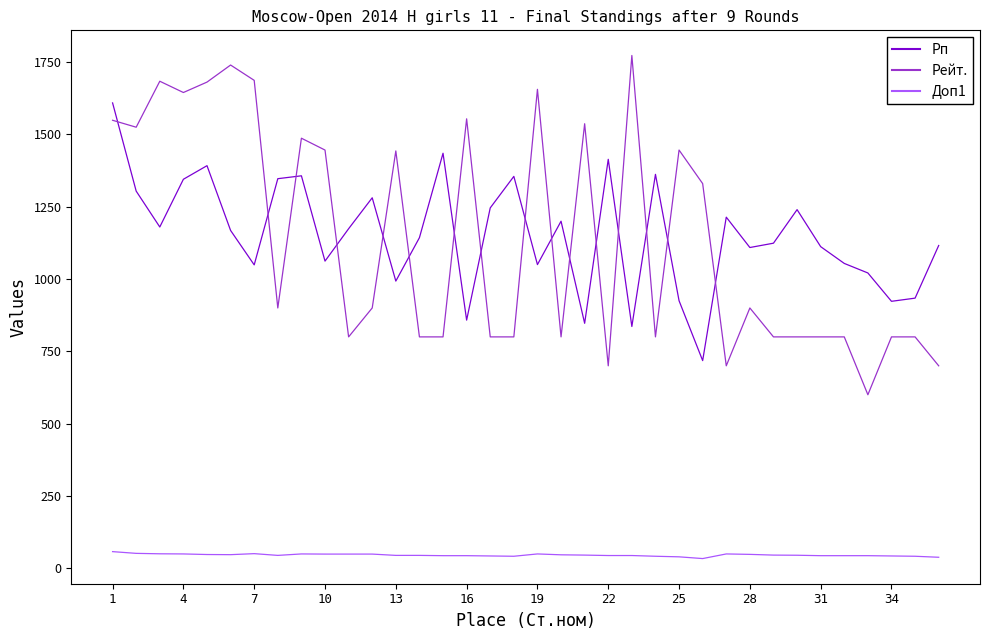

Which series has the largest range (max minus min)?

Рейт.